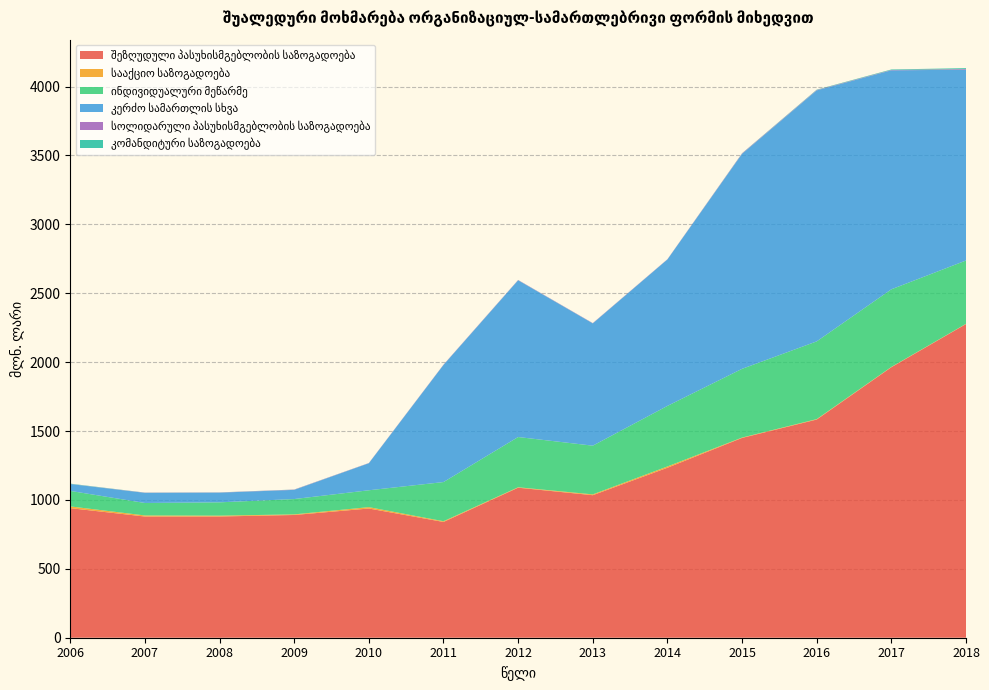

Reading right to left, extract all data points from this chart.

შეზღუდული პასუხისმგებლობის საზოგადოება: 2018=2276.3	2017=1963.0	2016=1583.3	2015=1449.9	2014=1233.5	2013=1034.3	2012=1088.7	2011=840.1	2010=937.7	2009=890.7	2008=879.7	2007=879.5	2006=940.3
სააქციო საზოგადოება: 2018=1.7	2017=2.1	2016=3.1	2015=2.7	2014=9.4	2013=5.9	2012=3.2	2011=5.3	2010=10.0	2009=4.4	2008=6.2	2007=7.8	2006=12.7
ინდივიდუალური მეწარმე: 2018=459.4	2017=563.3	2016=564.1	2015=498.7	2014=439.3	2013=353.4	2012=364.5	2011=284.2	2010=122.3	2009=111.2	2008=96.6	2007=90.5	2006=112.4
კერძო სამართლის სხვა: 2018=1384.6	2017=1589.1	2016=1821.5	2015=1560.2	2014=1062.7	2013=887.4	2012=1137.4	2011=849.8	2010=196.1	2009=66.6	2008=70.2	2007=73.5	2006=50.0
სოლიდარული პასუხისმგებლობის საზოგადოება: 2018=4.8	2017=2.6	2016=2.8	2015=3.1	2014=1.5	2013=1.9	2012=2.0	2011=1.9	2010=1.4	2009=1.9	2008=1.3	2007=1.4	2006=0.6
კომანდიტური საზოგადოება: 2018=6.5	2017=3.6	2016=2.4	2015=1.3	2014=0.3	2013=0.4	2012=0.5	2011=0.4	2010=0.4	2009=0.7	2008=0.7	2007=0.7	2006=2.1